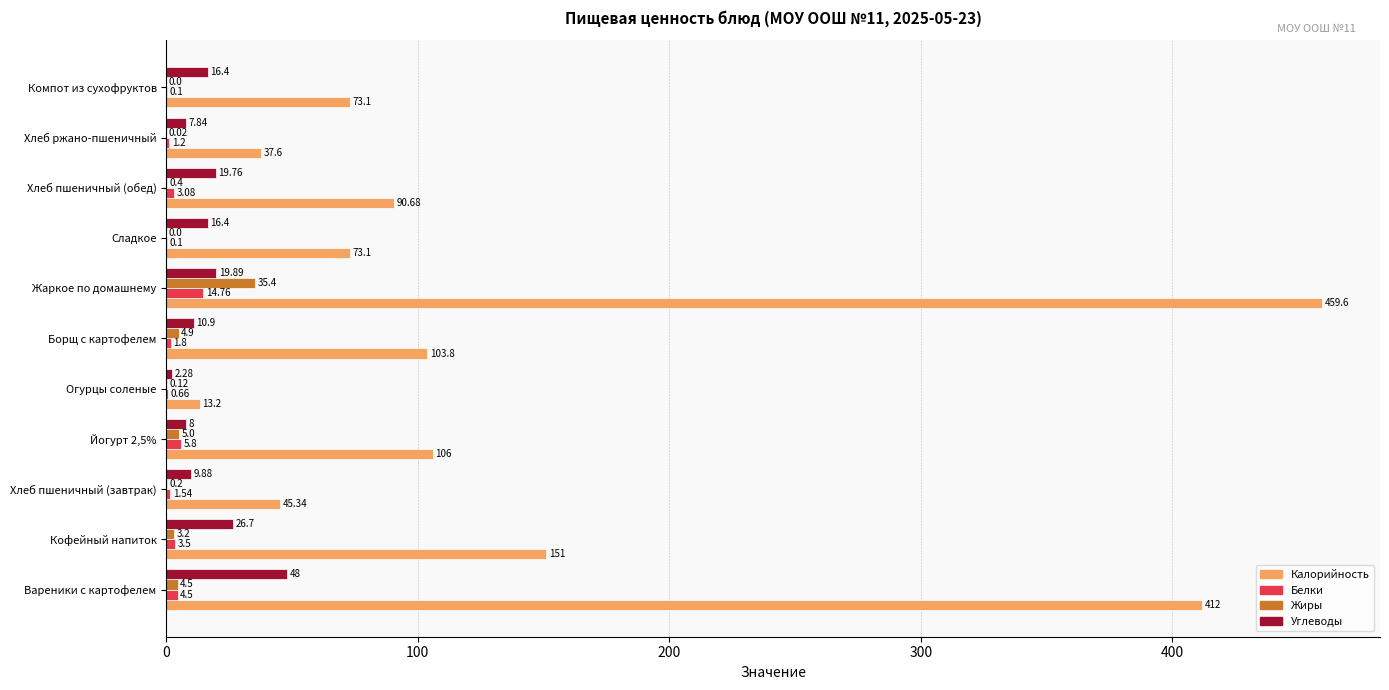

At which category is the sum across all series the highest?

Жаркое по домашнему